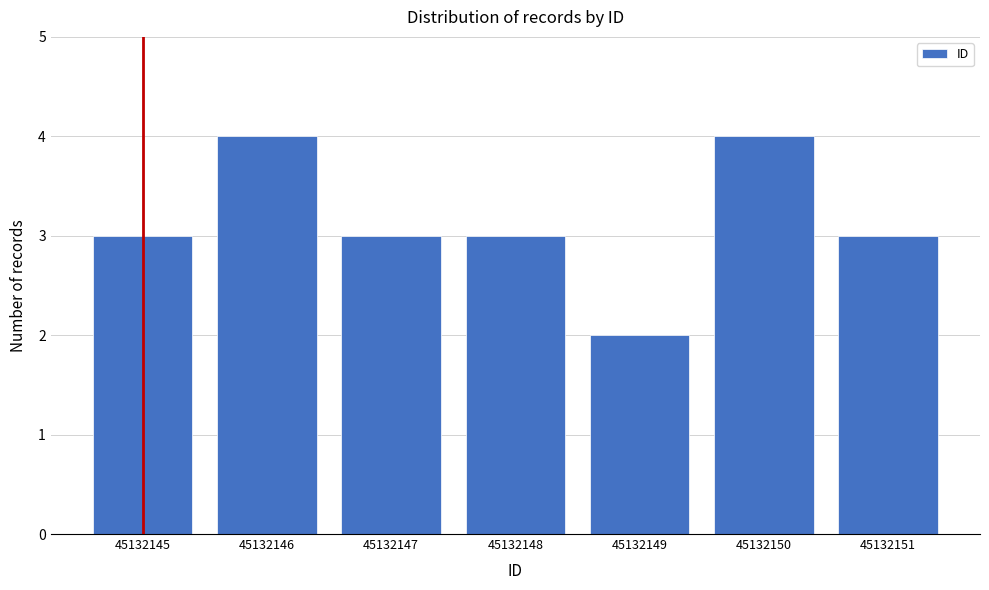

Reading right to left, extract all data points from this chart.

3	4	2	3	3	4	3